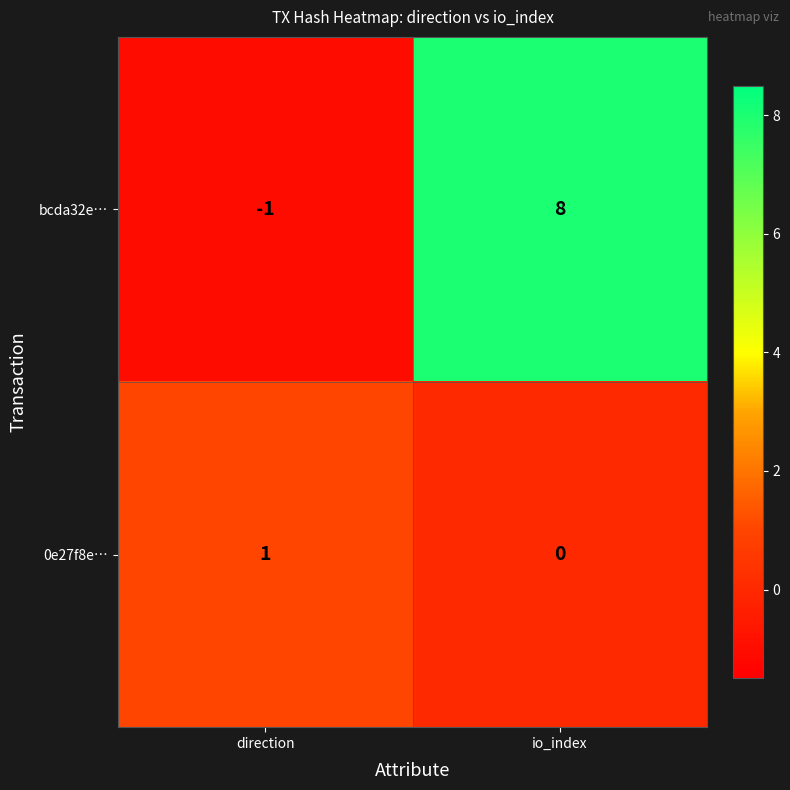

Which series has the largest range (max minus min)?

bcda32e…